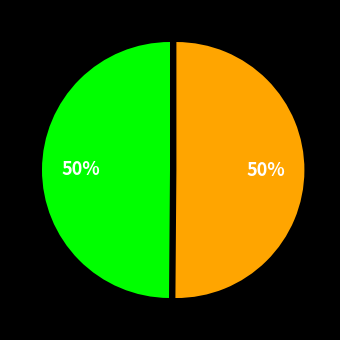

To the nearest percent, what is the average slice percentage?

50%